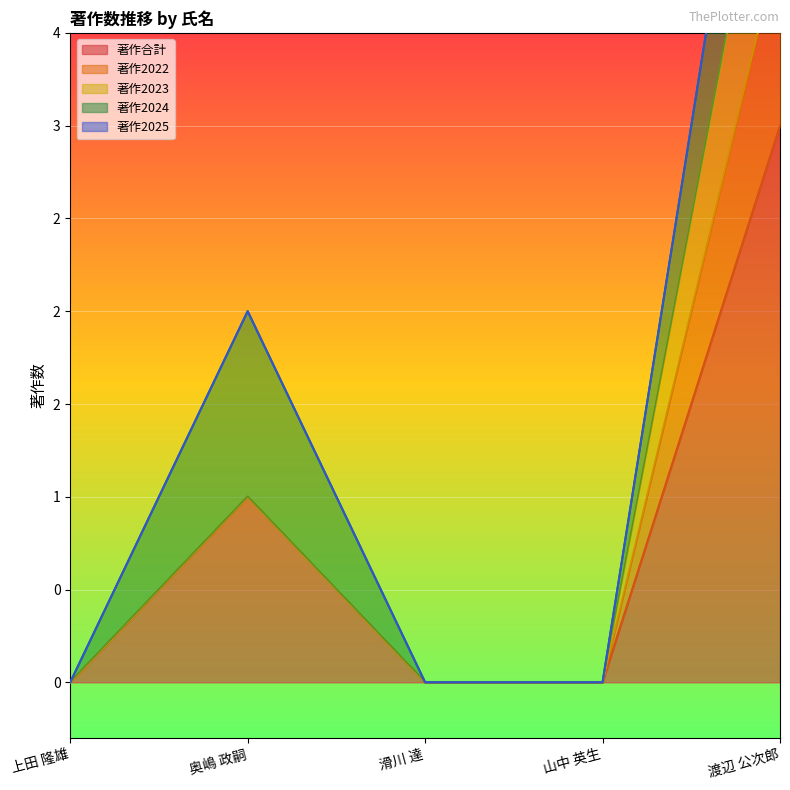

Rank the categories by 著作2024 value from lowest to highest.

上田 隆雄, 滑川 達, 山中 英生, 奥嶋 政嗣, 渡辺 公次郎